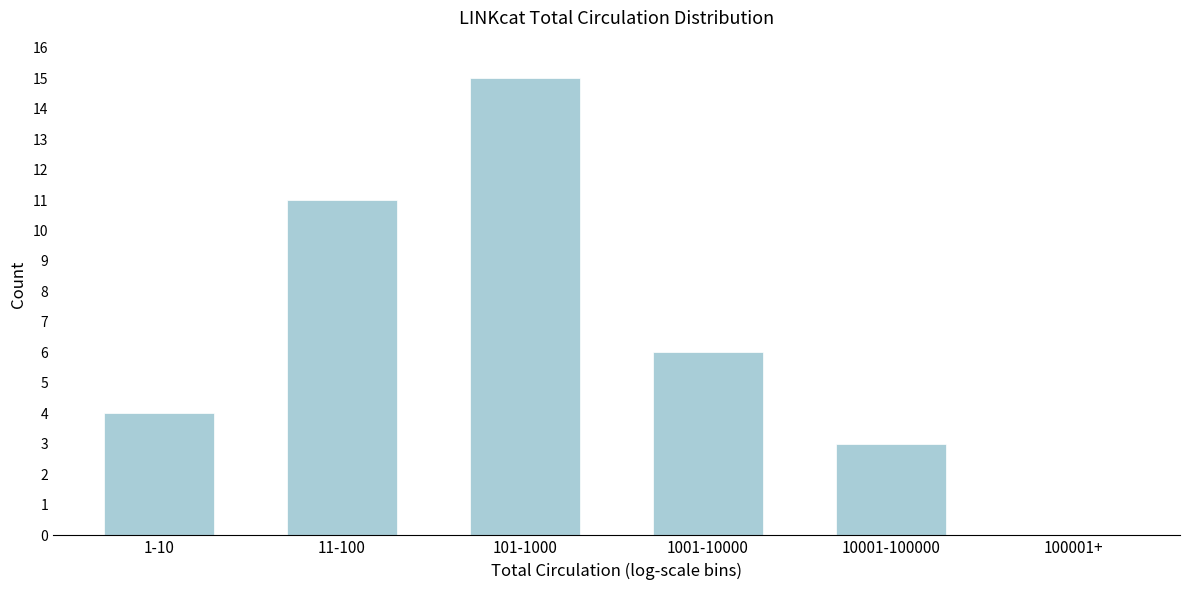

Reading left to right, what are all the values shown in this chart?

1-10=4	11-100=11	101-1000=15	1001-10000=6	10001-100000=3	100001+=0